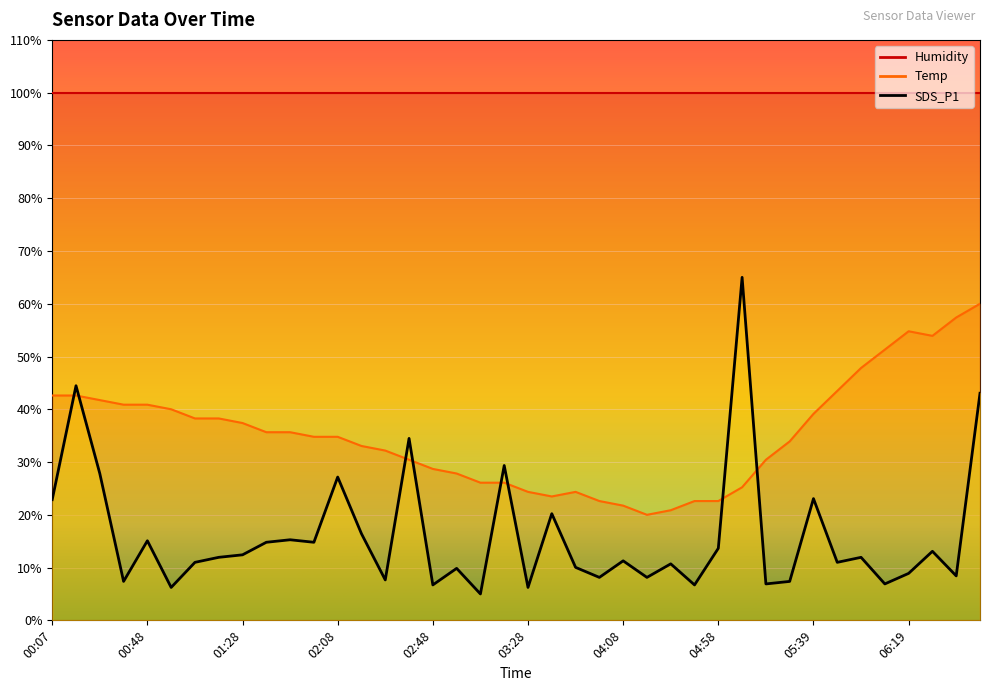

Is this an area chart (filled region under the line)?

No